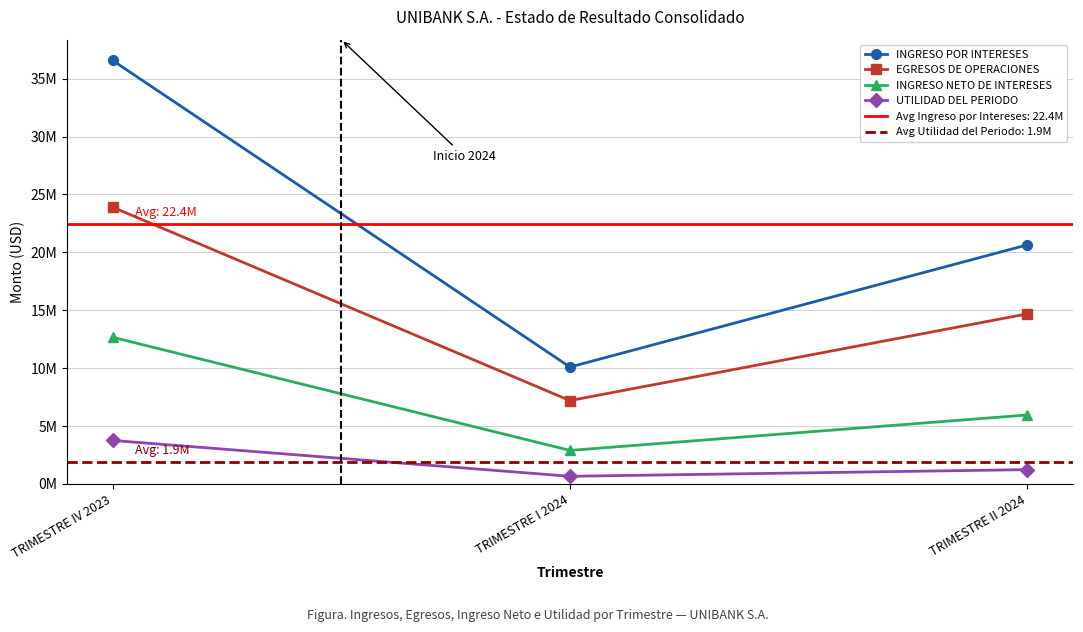

How many data points in INGRESO NETO DE INTERESES are above 5957153?

2